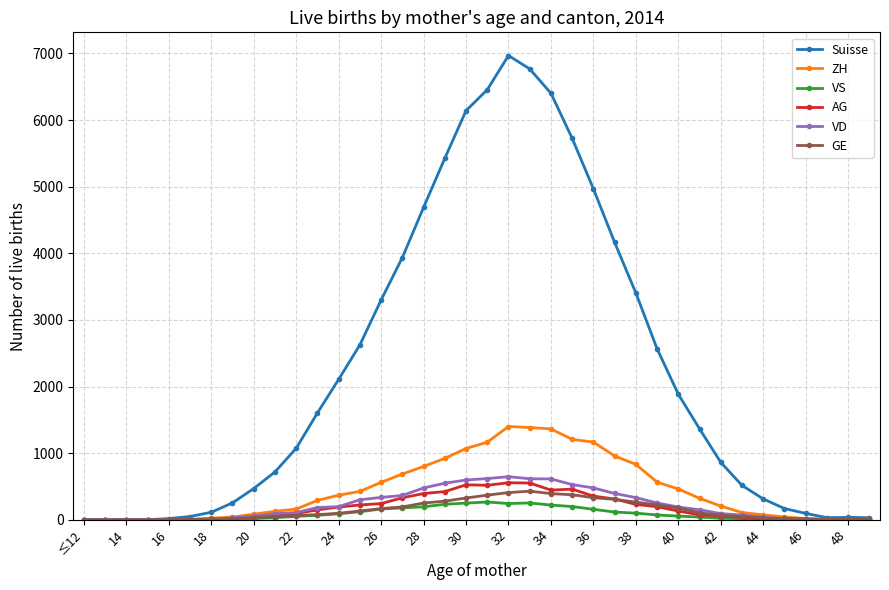

Which series has the largest range (max minus min)?

Suisse